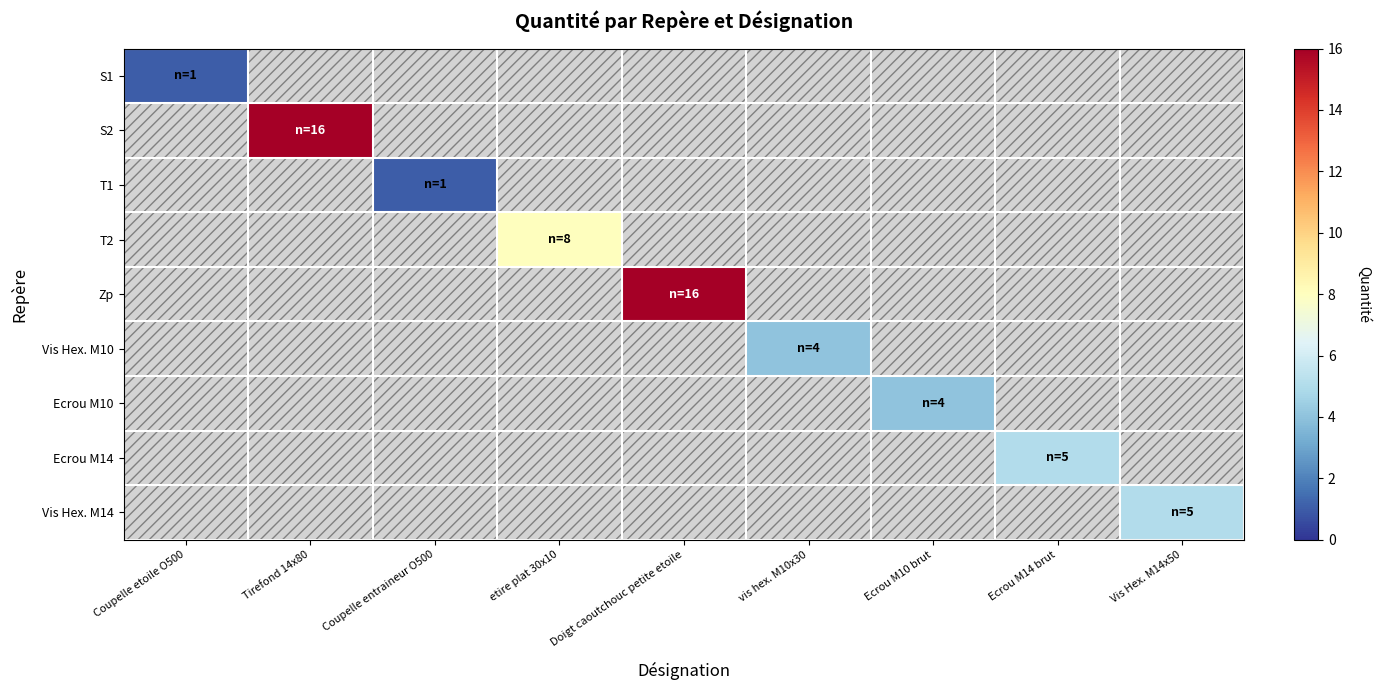

Which series has the widest spread of values?

S1